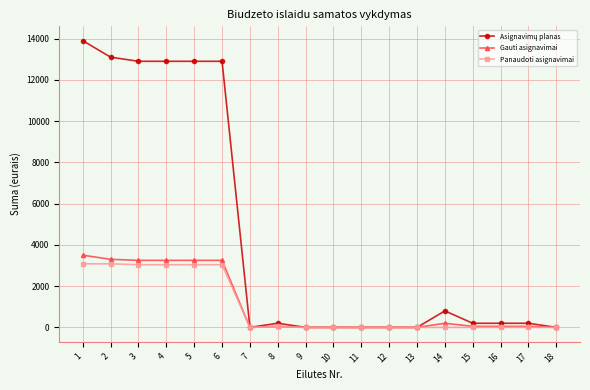

What is the total value across all series at 1?

20482.5